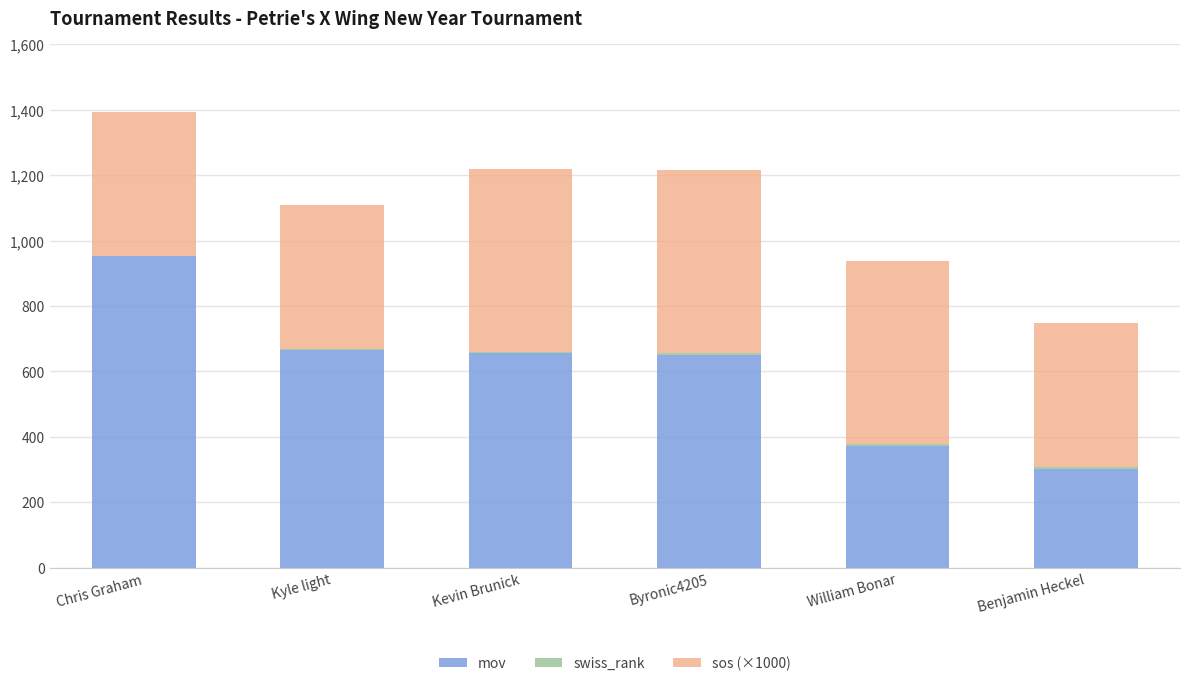

The value of mov at Kevin Brunick is 256. True or false?

False